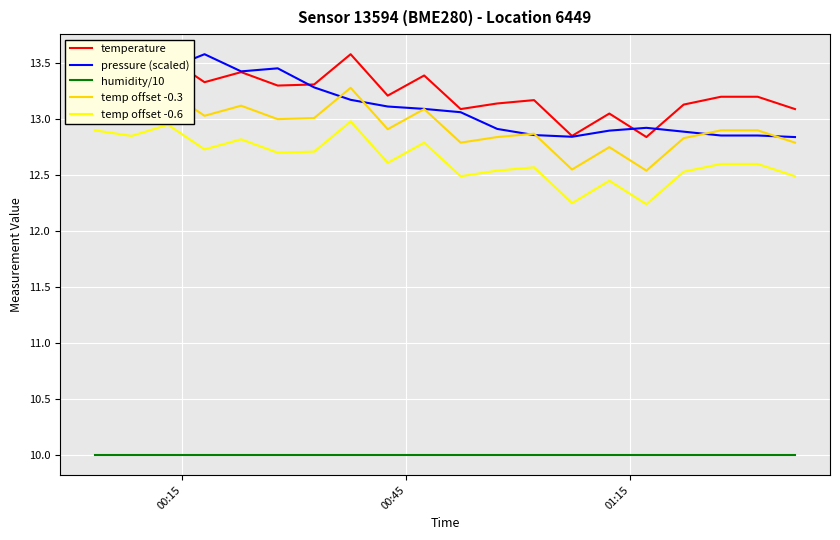

True or false: humidity/10 and pressure (scaled) intersect in this chart.

False